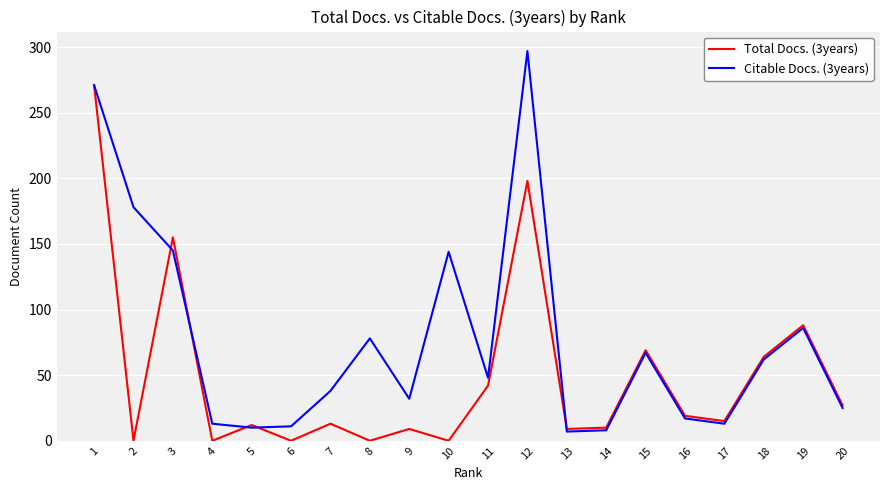

List the series in order of their overall mean, highest first.

Citable Docs. (3years), Total Docs. (3years)